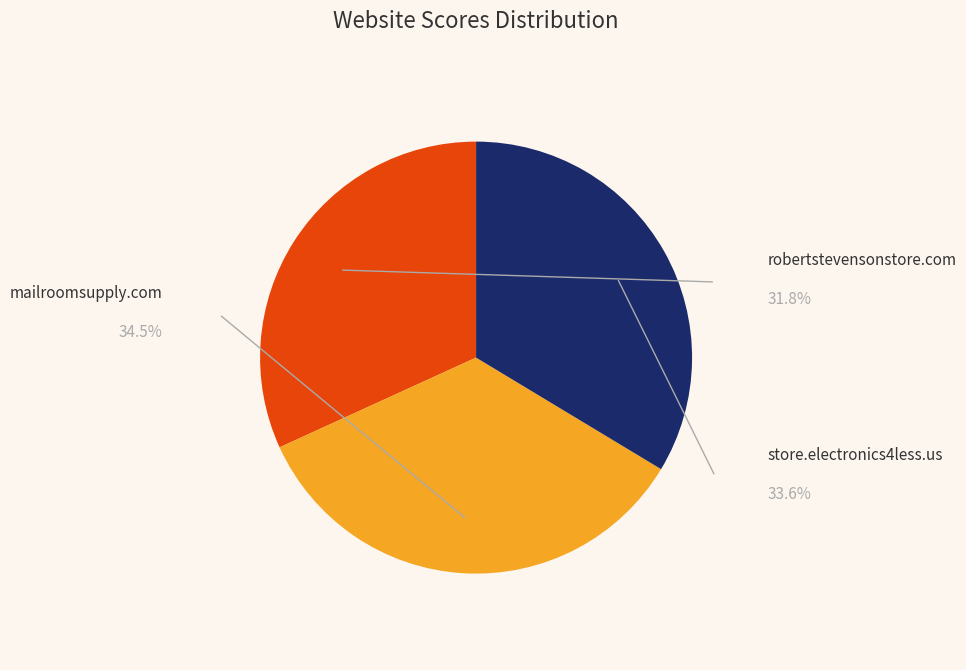

How many segments does this pie chart have?

3